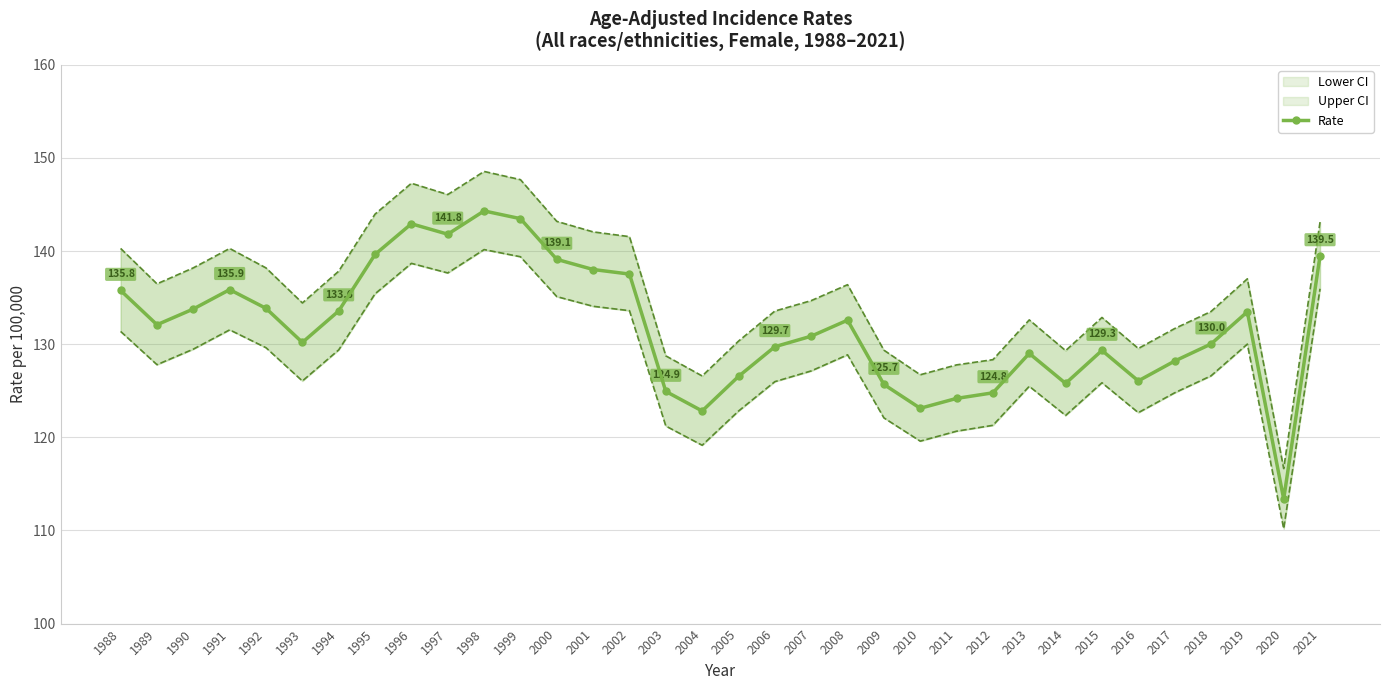

True or false: Rate and Upper CI intersect in this chart.

False